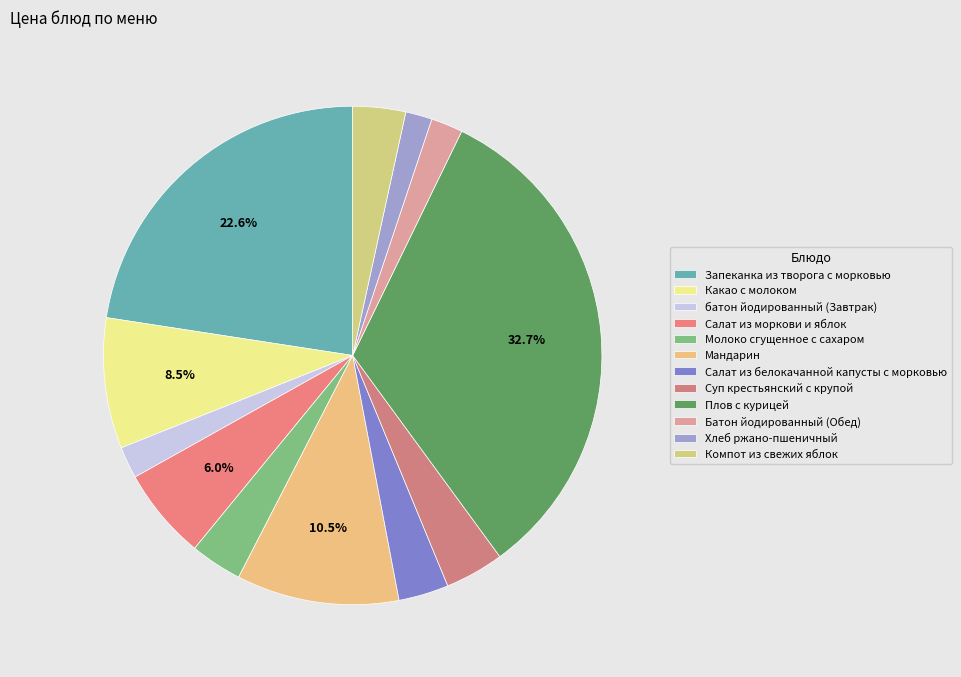

What is the largest slice in the pie chart?

Плов с курицей